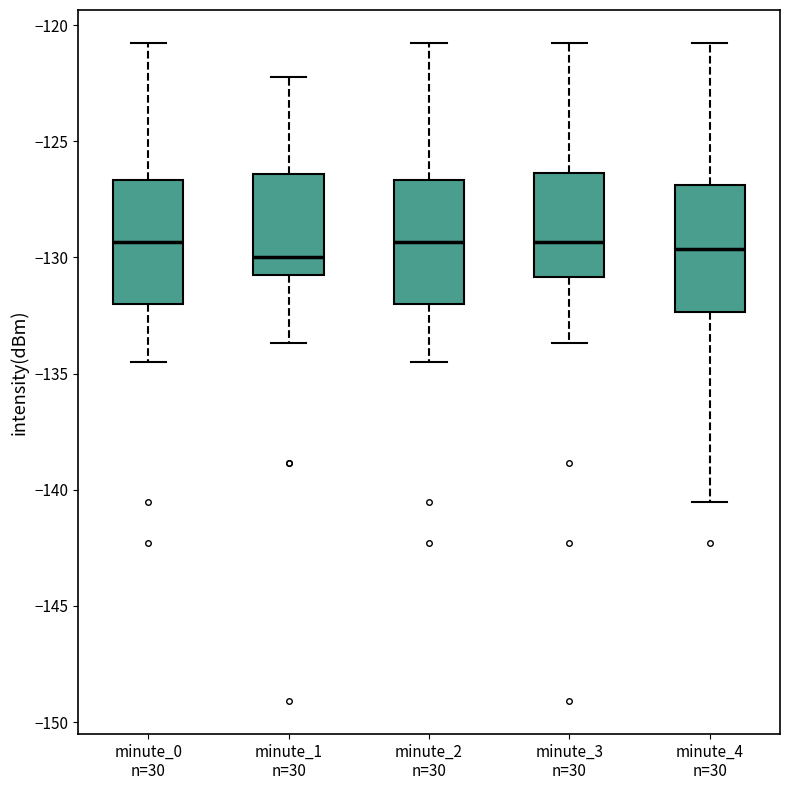

Reading left to right, transcribe this box plot: for each box, give where its median line is, the range the box spans, and where its two whiskers end, as read against the y-axis. The values are not printed on the chart, so give them approximately, as read against the axis.

minute_0 n=30: median -129.5, box -132.0 to -126.5, whiskers -134.5 to -121.0
minute_1 n=30: median -130.0, box -131.0 to -126.5, whiskers -133.5 to -122.0
minute_2 n=30: median -129.5, box -132.0 to -126.5, whiskers -134.5 to -121.0
minute_3 n=30: median -129.5, box -131.0 to -126.5, whiskers -133.5 to -121.0
minute_4 n=30: median -129.5, box -132.5 to -127.0, whiskers -140.5 to -121.0